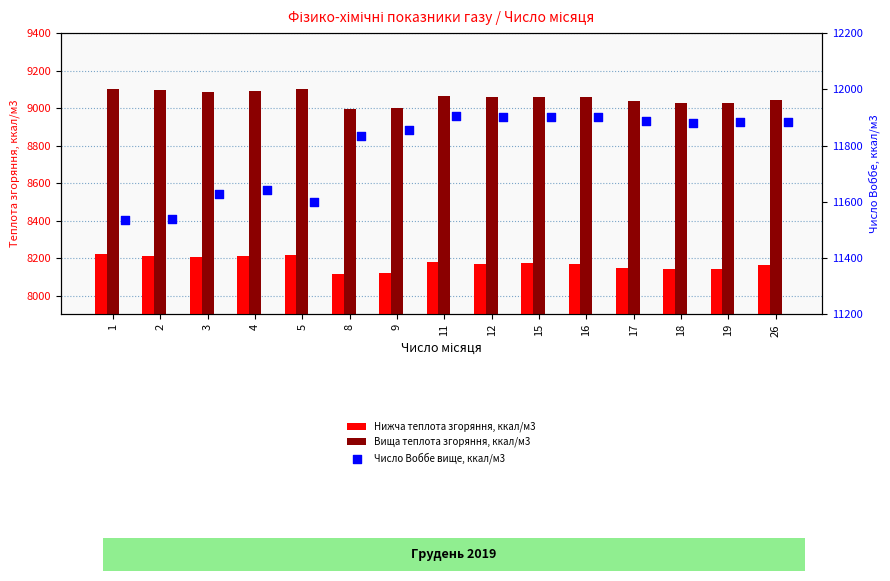

What are all the series names shown in the legend?

Нижча теплота згоряння, ккал/м3, Вища теплота згоряння, ккал/м3, Число Воббе вище, ккал/м3